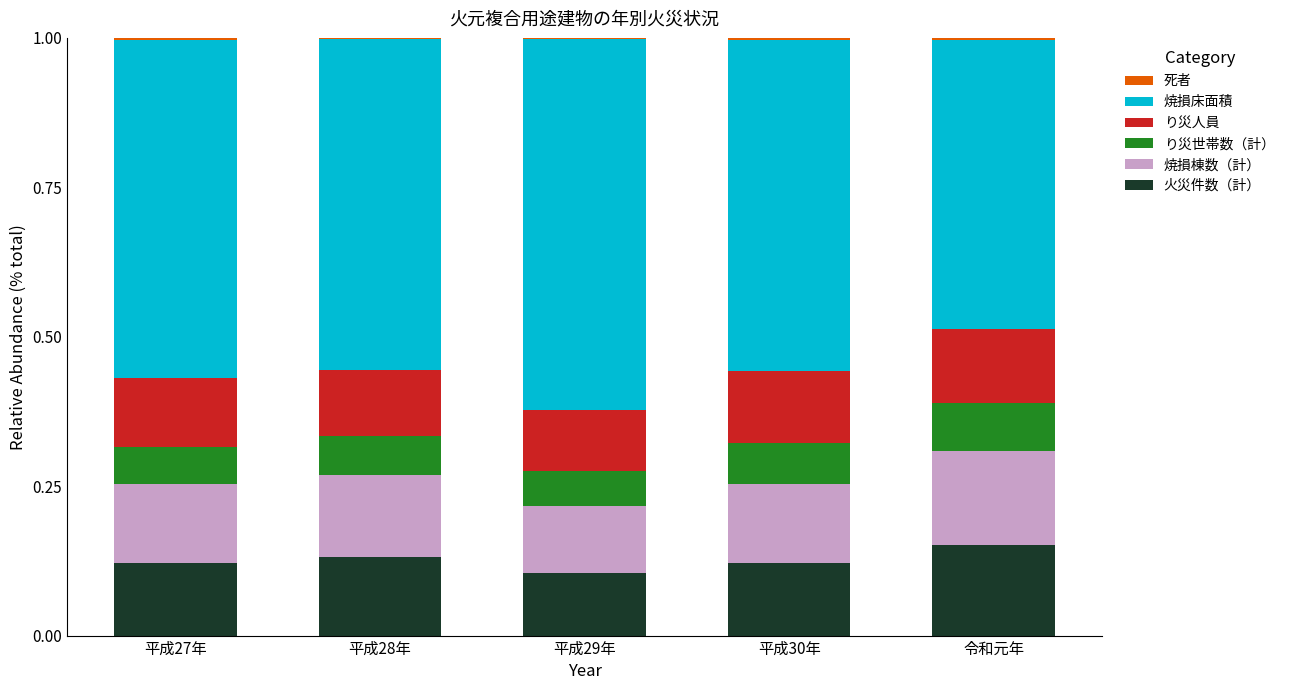

Which series changed the most between 平成27年 and 平成30年?

焼損床面積